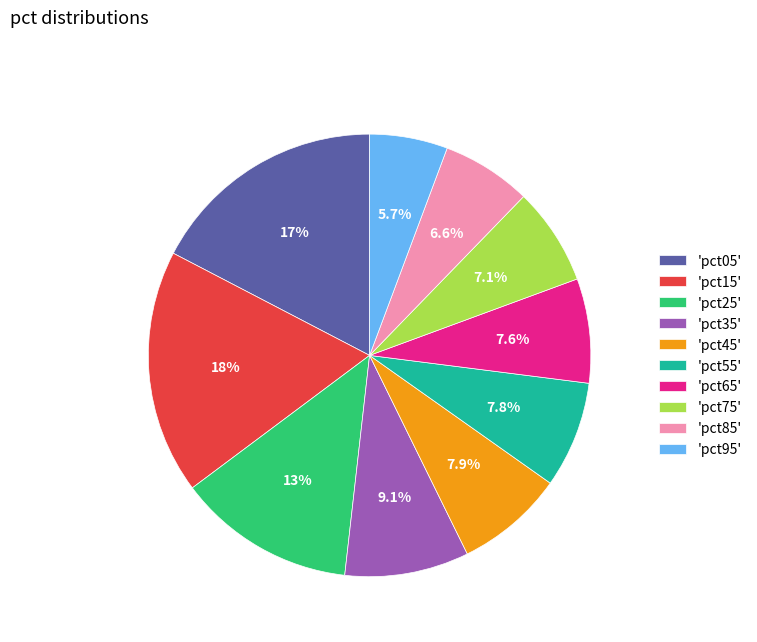

Combined, what portion of the pie is 'pct05' and 'pct75'?

24.5%